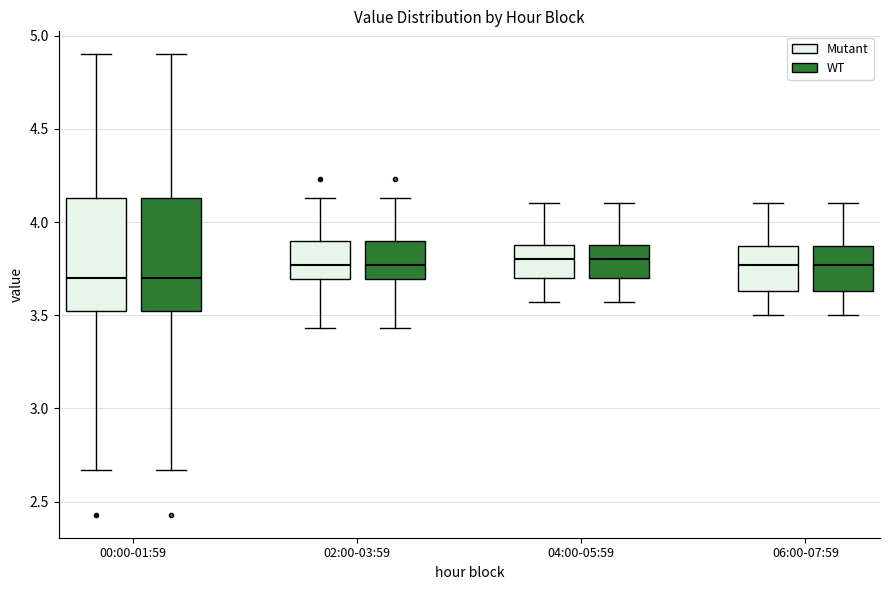

Reading left to right, read every box against the y-axis: the position of its median line, the range the box covers, and the ends of its whiskers. The values are not printed on the chart, so give them approximately, as read against the axis.

00:00-01:59 (Mutant): median 3.70, box 3.50 to 4.15, whiskers 2.65 to 4.90
00:00-01:59 (WT): median 3.70, box 3.50 to 4.15, whiskers 2.65 to 4.90
02:00-03:59 (Mutant): median 3.75, box 3.70 to 3.90, whiskers 3.45 to 4.15
02:00-03:59 (WT): median 3.75, box 3.70 to 3.90, whiskers 3.45 to 4.15
04:00-05:59 (Mutant): median 3.80, box 3.70 to 3.90, whiskers 3.55 to 4.10
04:00-05:59 (WT): median 3.80, box 3.70 to 3.90, whiskers 3.55 to 4.10
06:00-07:59 (Mutant): median 3.75, box 3.65 to 3.85, whiskers 3.50 to 4.10
06:00-07:59 (WT): median 3.75, box 3.65 to 3.85, whiskers 3.50 to 4.10